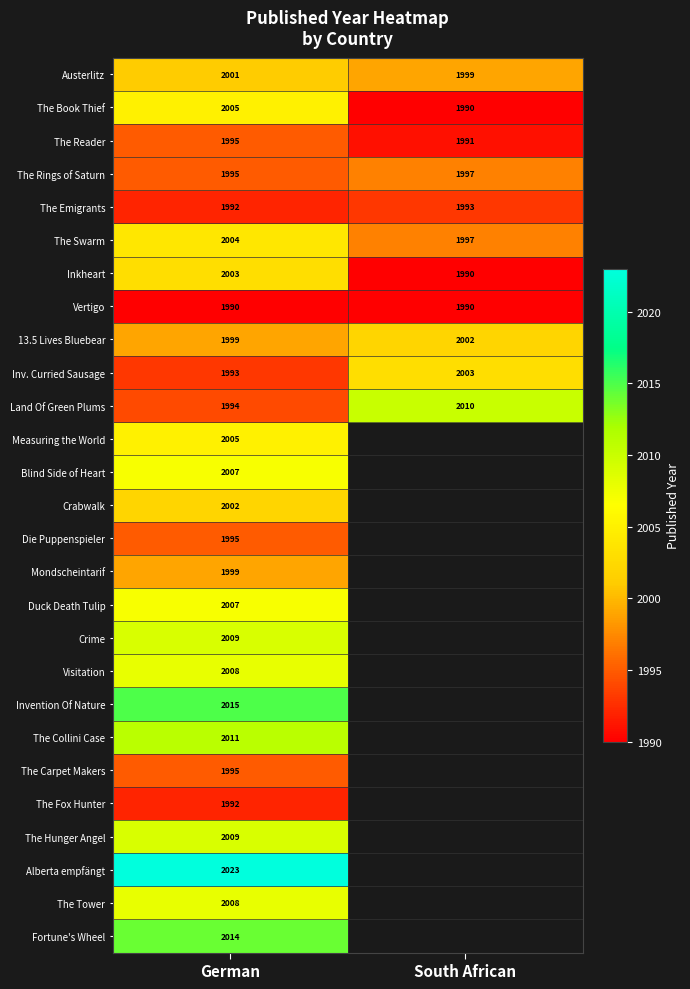

Rank the categories by Austerlitz value from lowest to highest.

South African, German